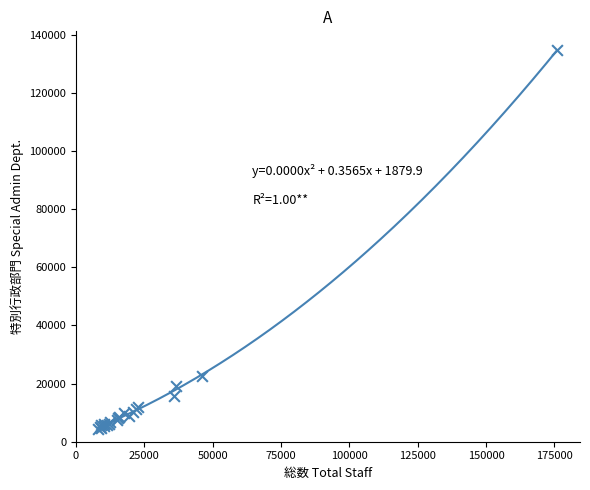

What Y value in the scatter plot is closest to 69535?

22757